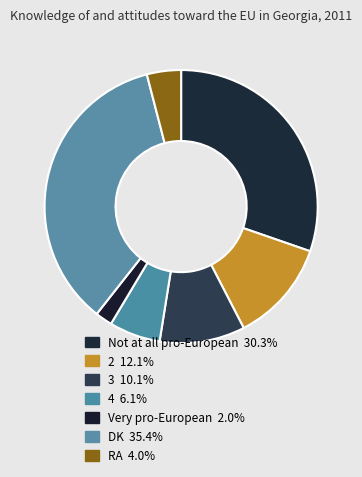

True or false: Very pro-European accounts for 2% of the total.

True